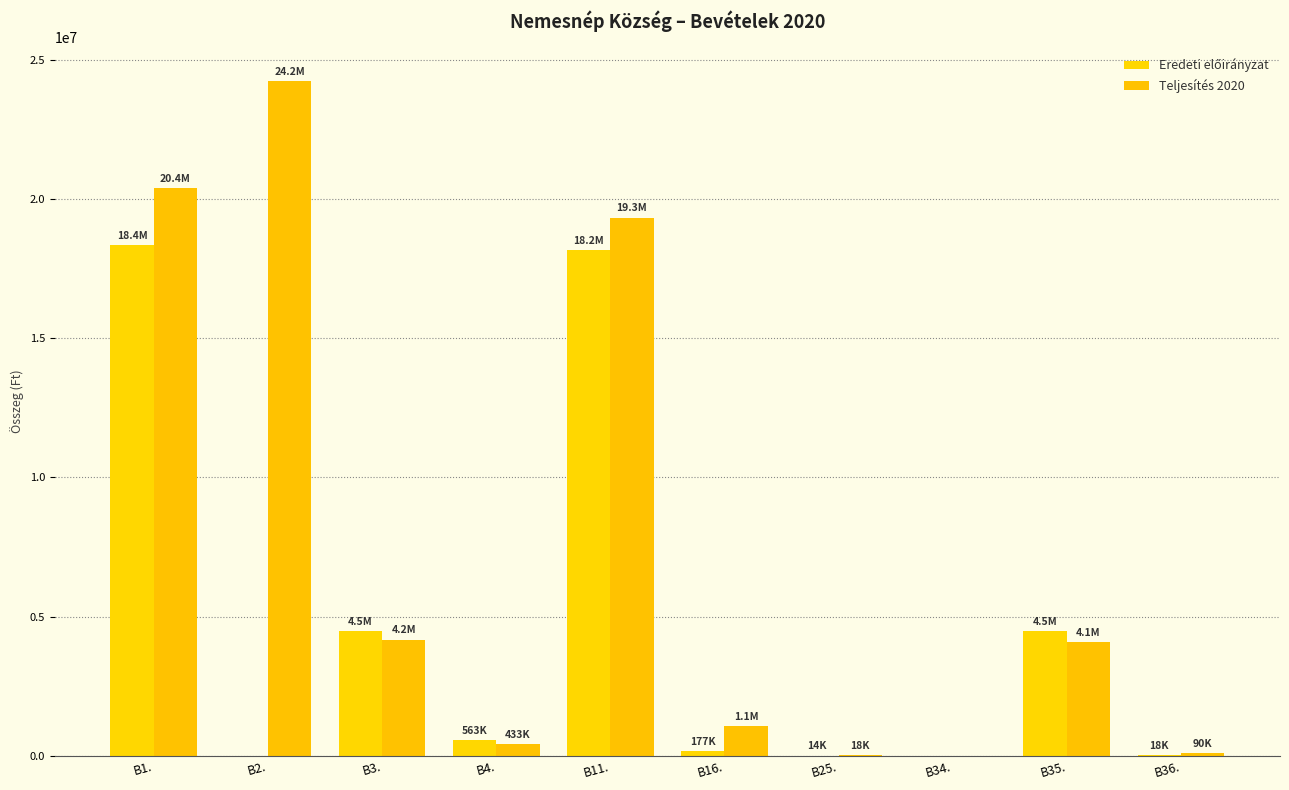

At which label does Teljesítés 2020 reach its peak?

B2.